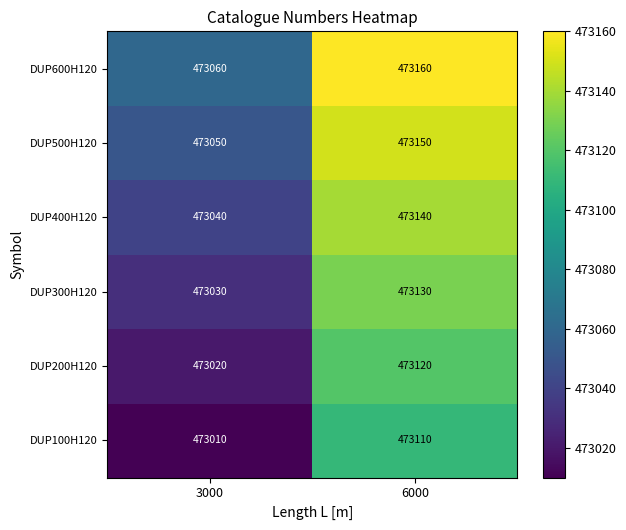

At which label is DUP100H120 closest to 473060?

3000